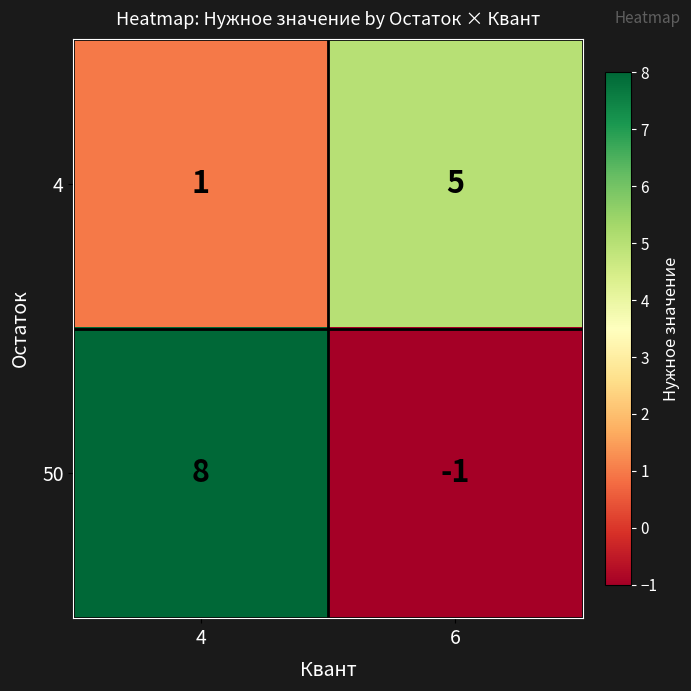

Is it true that 50 equals 0 at 6?

False